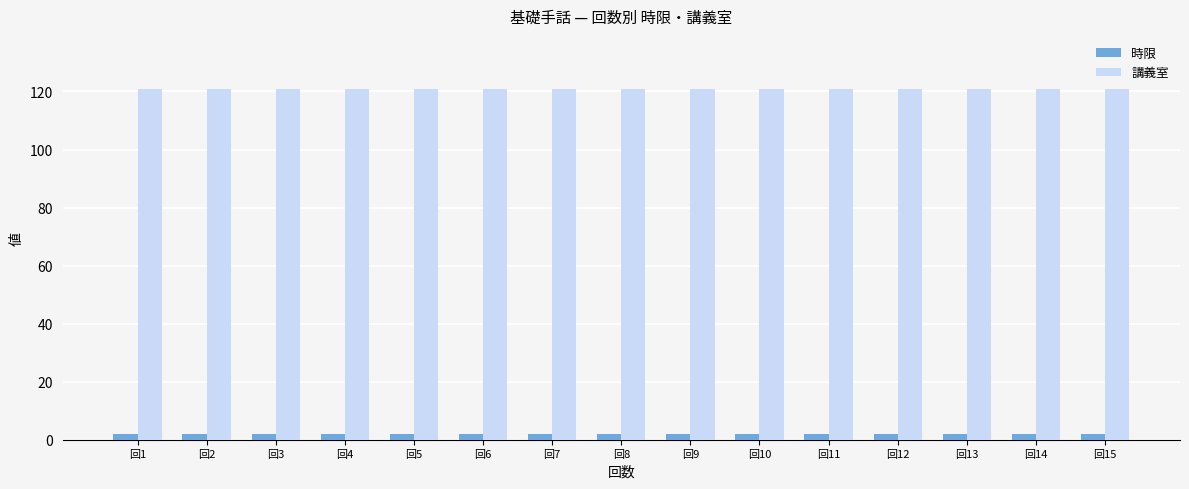

Reading right to left, extract all data points from this chart.

時限: 2	2	2	2	2	2	2	2	2	2	2	2	2	2	2
講義室: 121	121	121	121	121	121	121	121	121	121	121	121	121	121	121